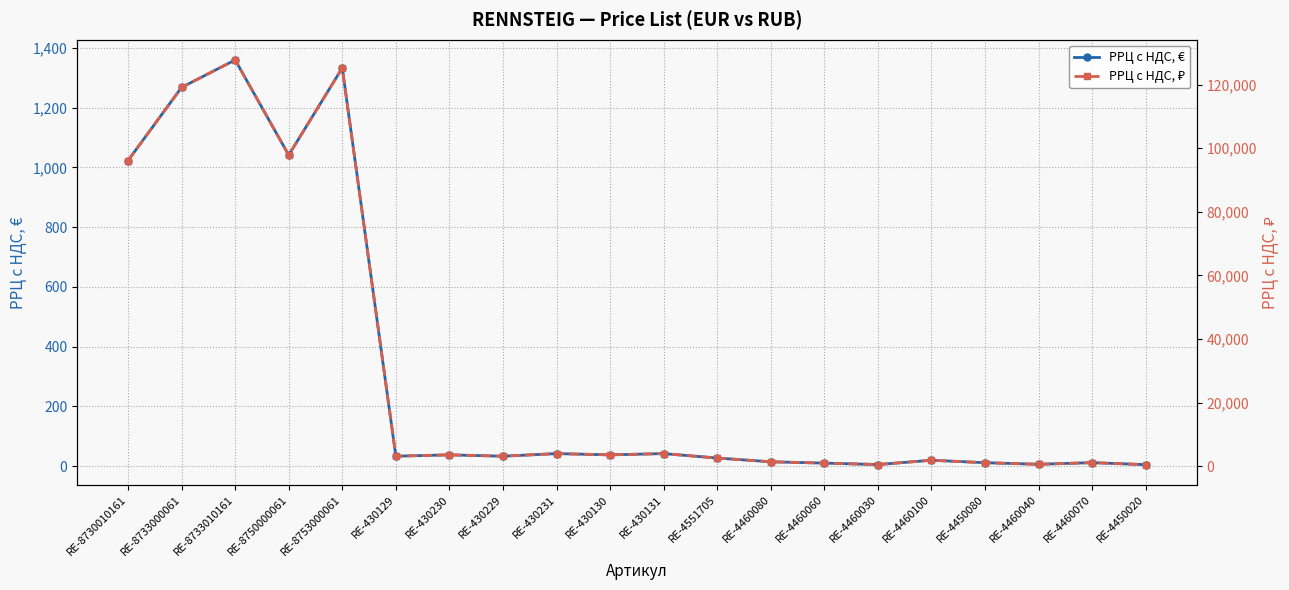

Count the number of categories in the chart.

20